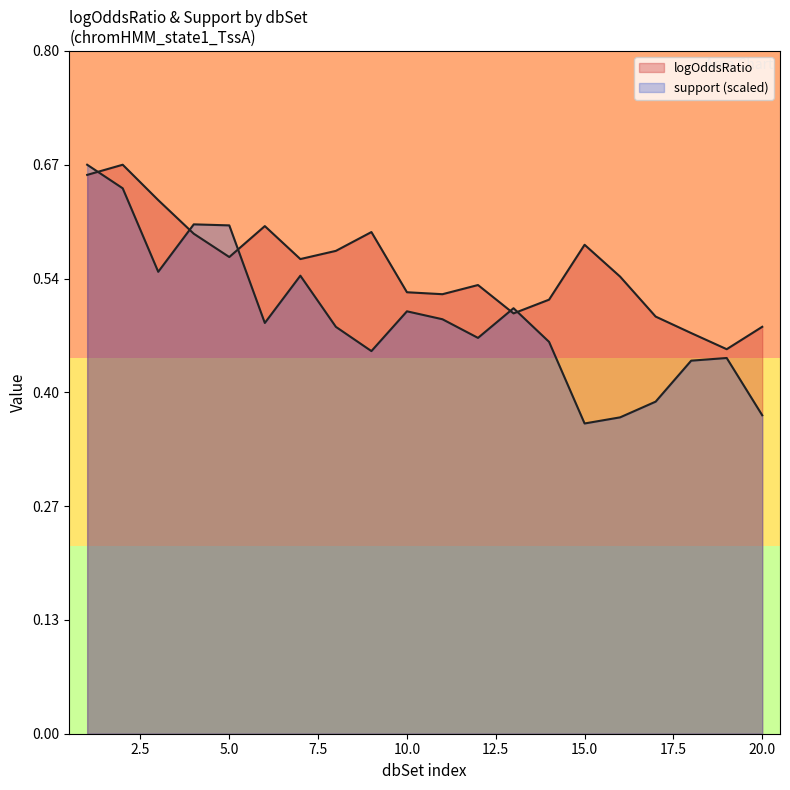

What is the difference between the maximum and minimum values in the support series?

0.3